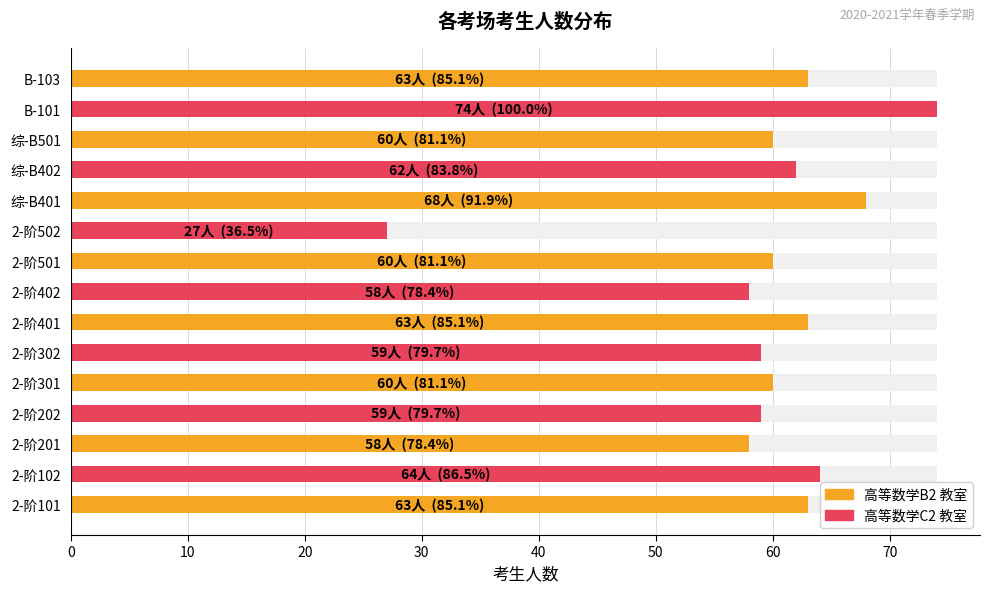

What is the smallest value displayed?

27